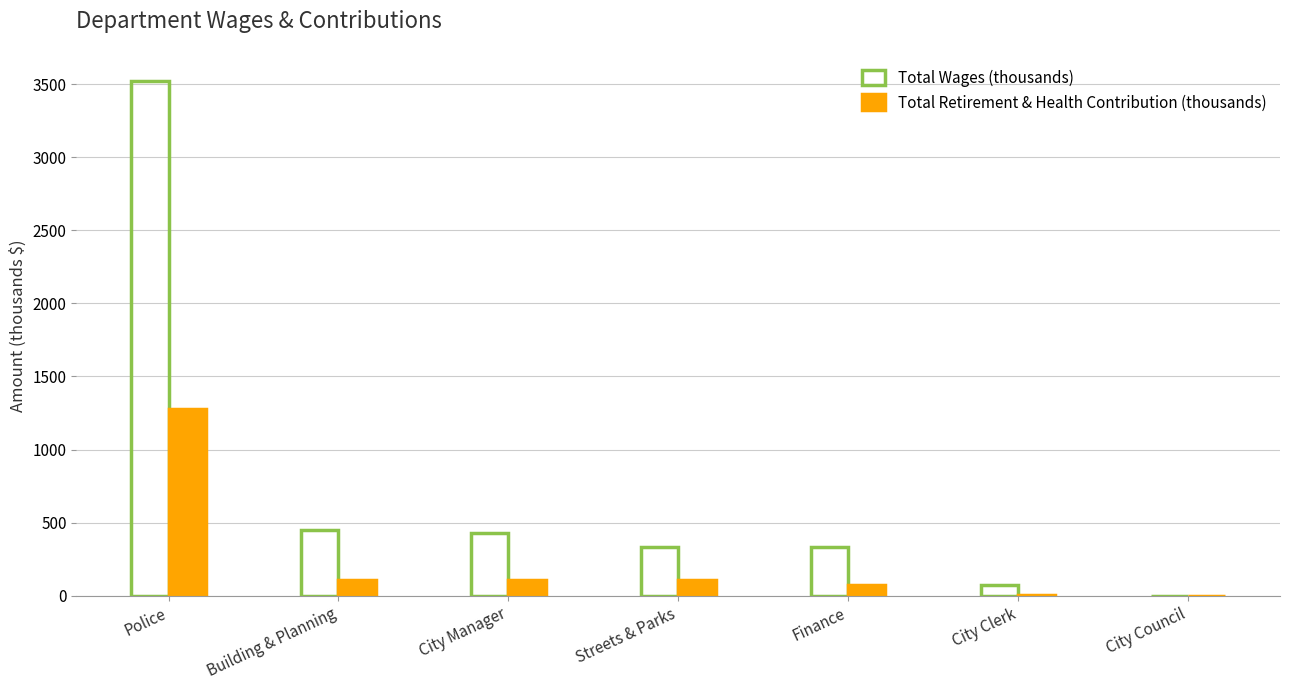

Which category has the highest value in the Total Retirement & Health Contribution (thousands) series?

Police